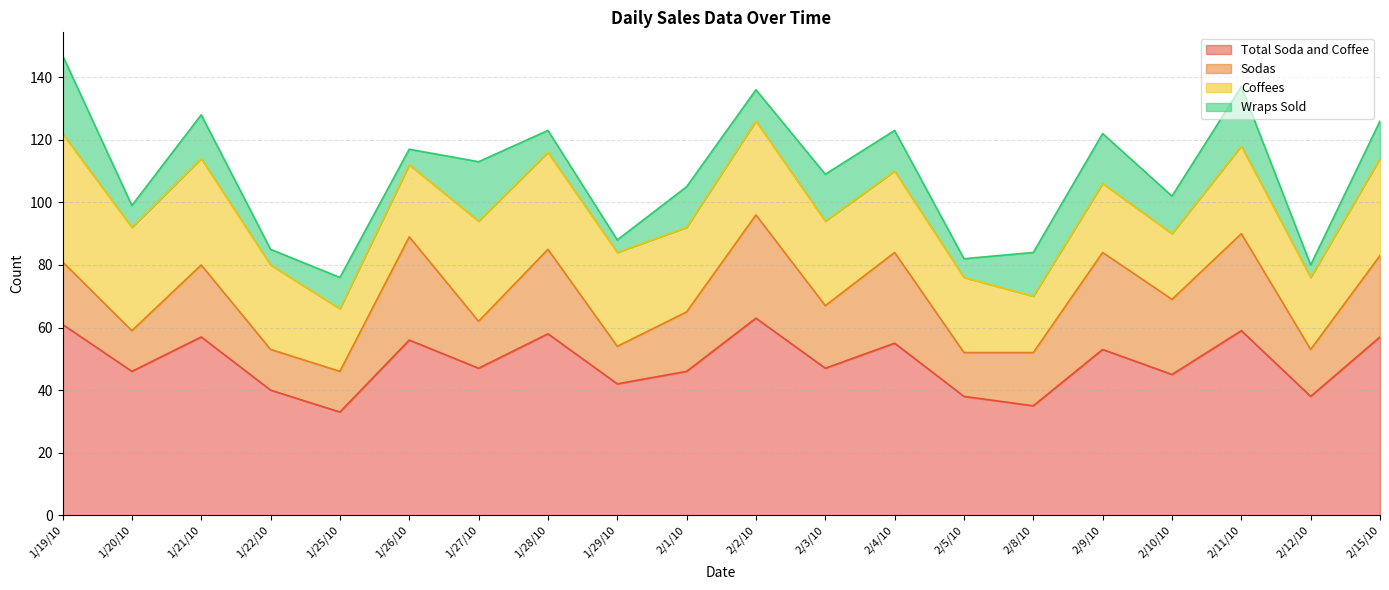

Reading left to right, extract all data points from this chart.

Total Soda and Coffee: 1/19/10=61	1/20/10=46	1/21/10=57	1/22/10=40	1/25/10=33	1/26/10=56	1/27/10=47	1/28/10=58	1/29/10=42	2/1/10=46	2/2/10=63	2/3/10=47	2/4/10=55	2/5/10=38	2/8/10=35	2/9/10=53	2/10/10=45	2/11/10=59	2/12/10=38	2/15/10=57
Sodas: 1/19/10=20	1/20/10=13	1/21/10=23	1/22/10=13	1/25/10=13	1/26/10=33	1/27/10=15	1/28/10=27	1/29/10=12	2/1/10=19	2/2/10=33	2/3/10=20	2/4/10=29	2/5/10=14	2/8/10=17	2/9/10=31	2/10/10=24	2/11/10=31	2/12/10=15	2/15/10=26
Coffees: 1/19/10=41	1/20/10=33	1/21/10=34	1/22/10=27	1/25/10=20	1/26/10=23	1/27/10=32	1/28/10=31	1/29/10=30	2/1/10=27	2/2/10=30	2/3/10=27	2/4/10=26	2/5/10=24	2/8/10=18	2/9/10=22	2/10/10=21	2/11/10=28	2/12/10=23	2/15/10=31
Wraps Sold: 1/19/10=25	1/20/10=7	1/21/10=14	1/22/10=5	1/25/10=10	1/26/10=5	1/27/10=19	1/28/10=7	1/29/10=4	2/1/10=13	2/2/10=10	2/3/10=15	2/4/10=13	2/5/10=6	2/8/10=14	2/9/10=16	2/10/10=12	2/11/10=19	2/12/10=4	2/15/10=12